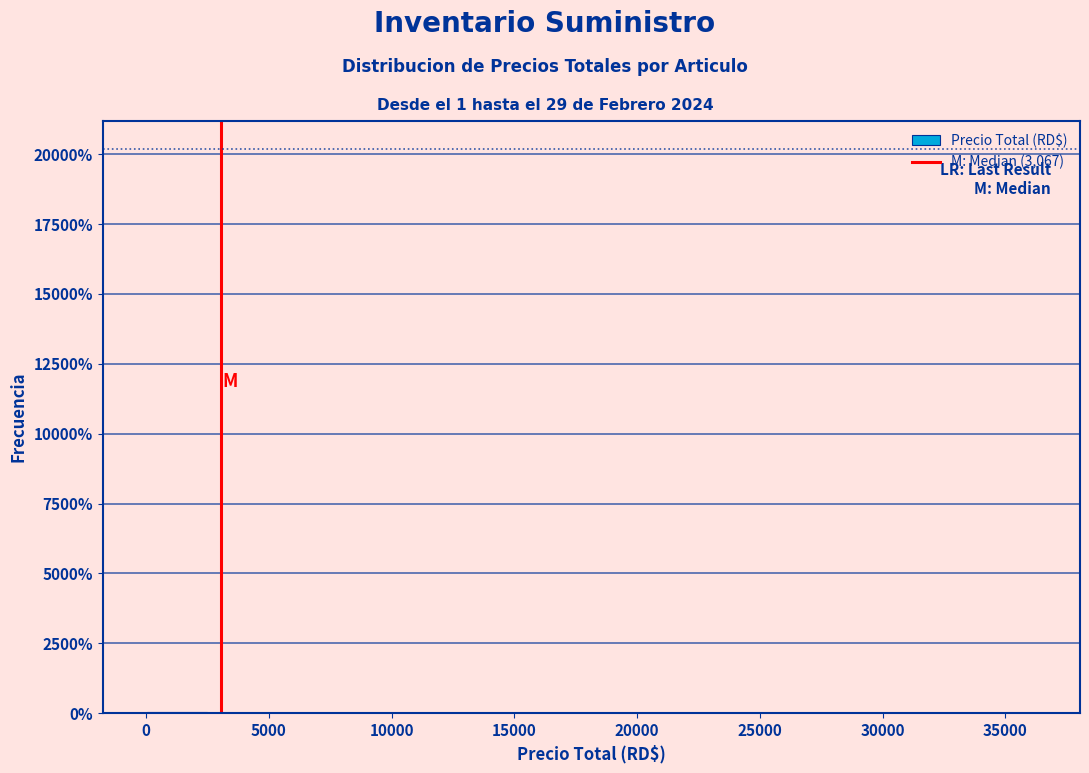

Reading left to right, list every bar in this chart as the range it spans on the x-axis followed by its height. Neither the bar edges nor the heights are printed on the chart, so give them approximately, as read against the axes.

0 to 2500: under 500
2500 to 5000: under 500
5000 to 7500: under 500
7500 to 9500: under 500
9500 to 12000: under 500
12000 to 14500: under 500
14500 to 17000: under 500
17000 to 19500: under 500
19500 to 22000: under 500
22000 to 24000: 0
24000 to 26500: 0
26500 to 29000: under 500
29000 to 31500: 0
31500 to 34000: 0
34000 to 36000: under 500